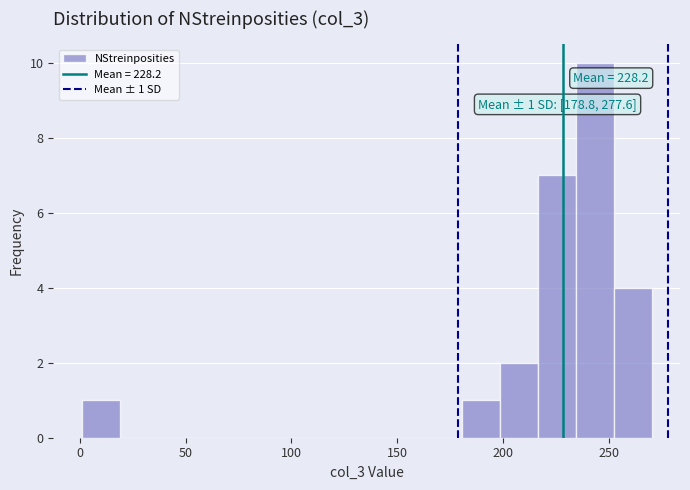

Around what value on the x-axis is the tallest bar? Give the approximate position of its centre, as read against the axis.

245